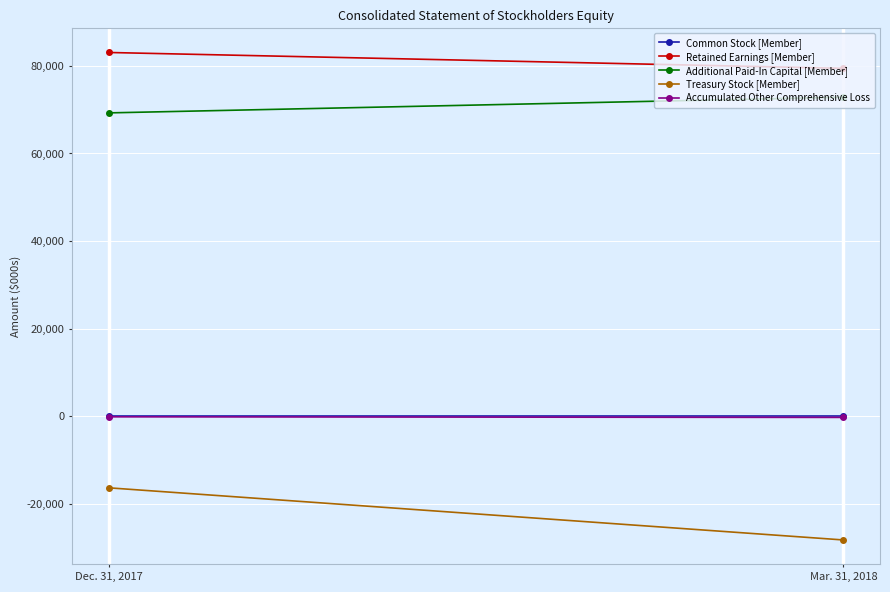

What is the lowest value of the Treasury Stock [Member] series?

-28263